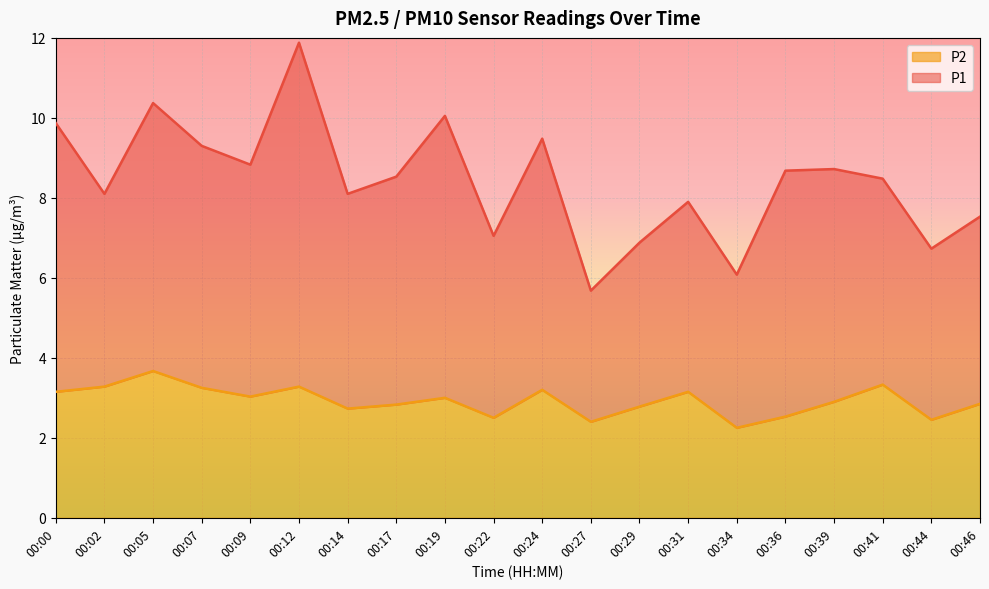

True or false: P1 and P2 cross at least once.

False